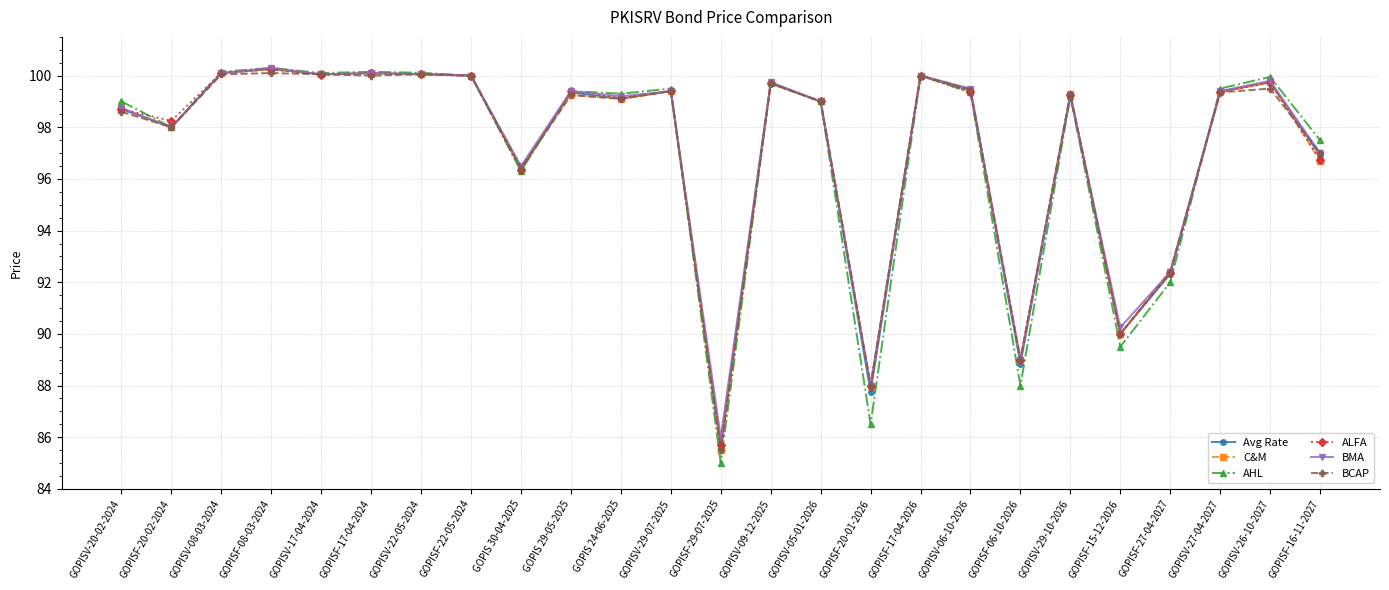

What is the minimum value shown in the chart?

85.0